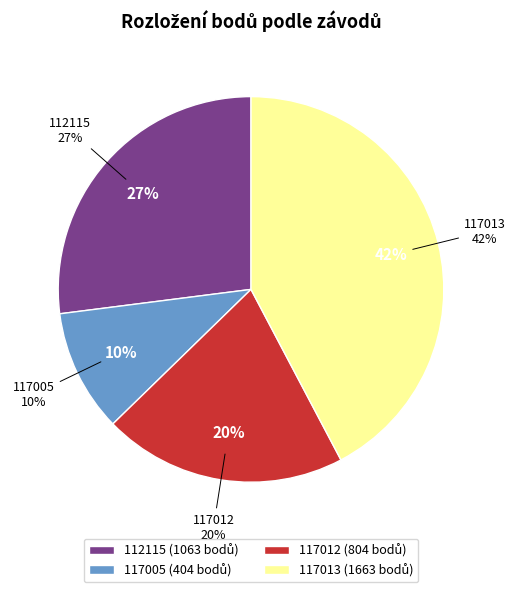

Is 117013 the majority of the pie?

No